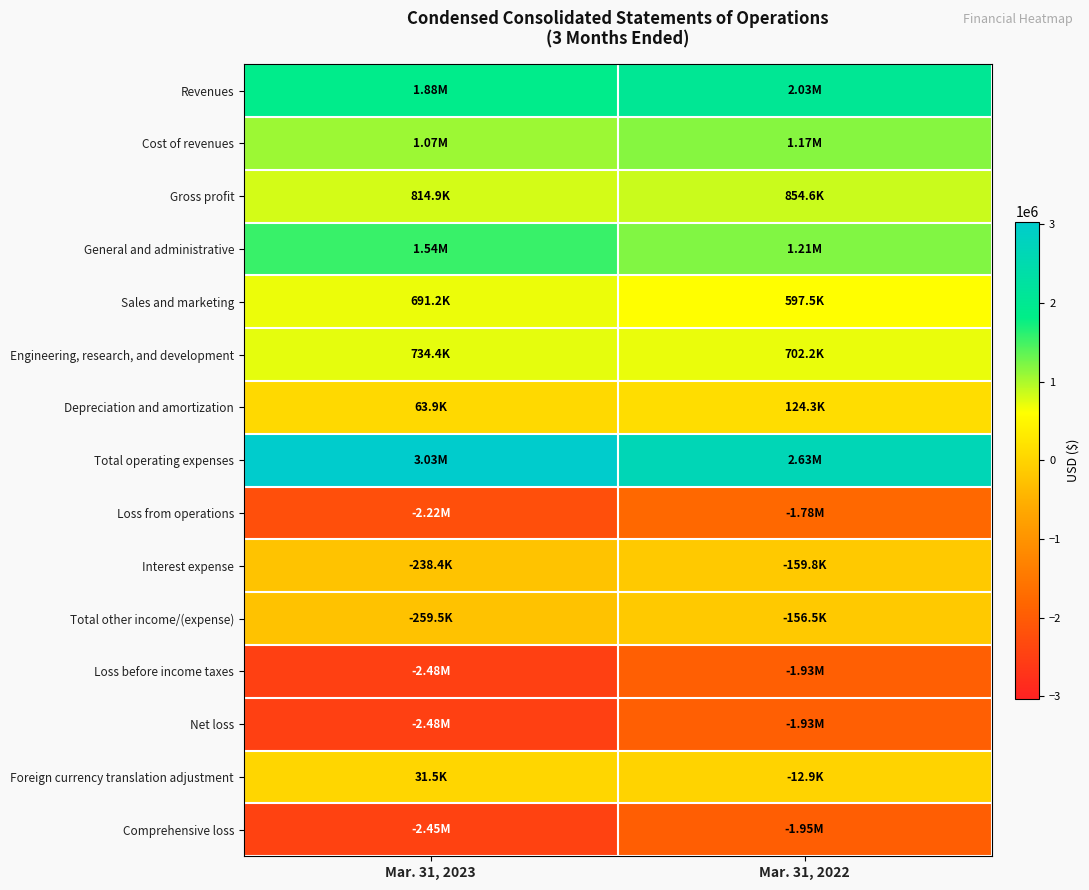

Count the number of categories in the chart.

2